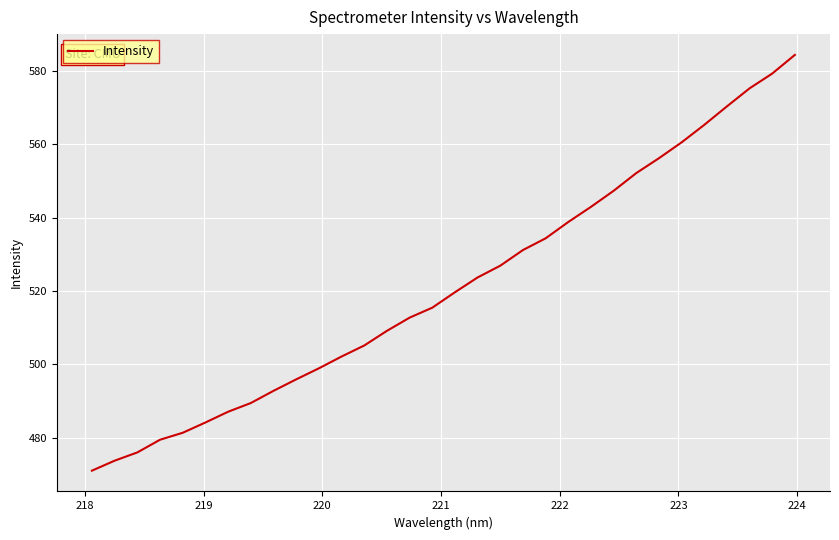

What is the smallest value displayed?

471.0